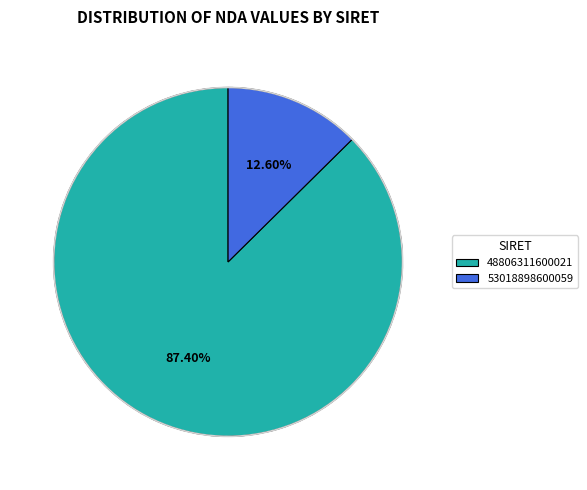

Rank the categories by value from lowest to highest.

53018898600059, 48806311600021